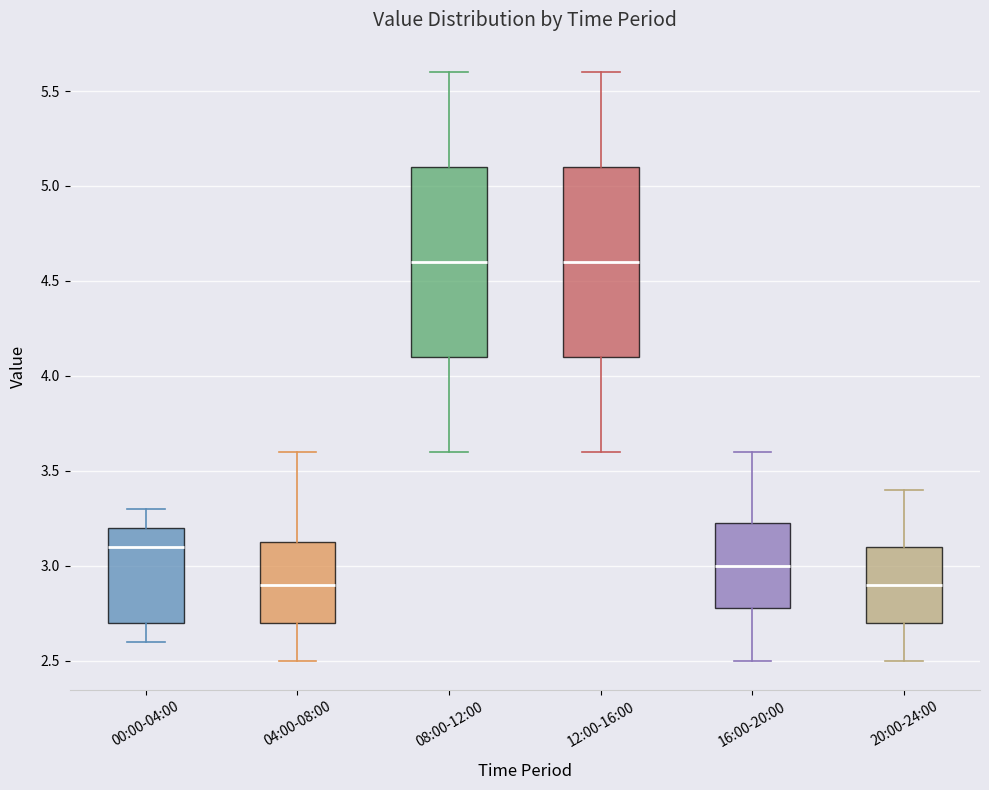

Reading left to right, transcribe this box plot: for each box, give where its median line is, the range the box spans, and where its two whiskers end, as read against the y-axis. The values are not printed on the chart, so give them approximately, as read against the axis.

00:00-04:00: median 3.10, box 2.70 to 3.20, whiskers 2.60 to 3.30
04:00-08:00: median 2.90, box 2.70 to 3.15, whiskers 2.50 to 3.60
08:00-12:00: median 4.60, box 4.10 to 5.10, whiskers 3.60 to 5.60
12:00-16:00: median 4.60, box 4.10 to 5.10, whiskers 3.60 to 5.60
16:00-20:00: median 3.00, box 2.80 to 3.25, whiskers 2.50 to 3.60
20:00-24:00: median 2.90, box 2.70 to 3.10, whiskers 2.50 to 3.40